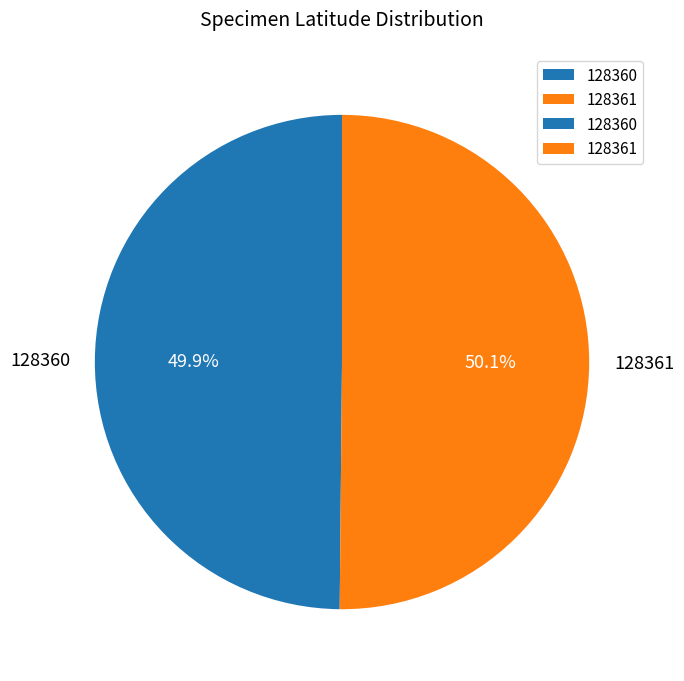

Is there any slice that represents more than half of the pie?

Yes